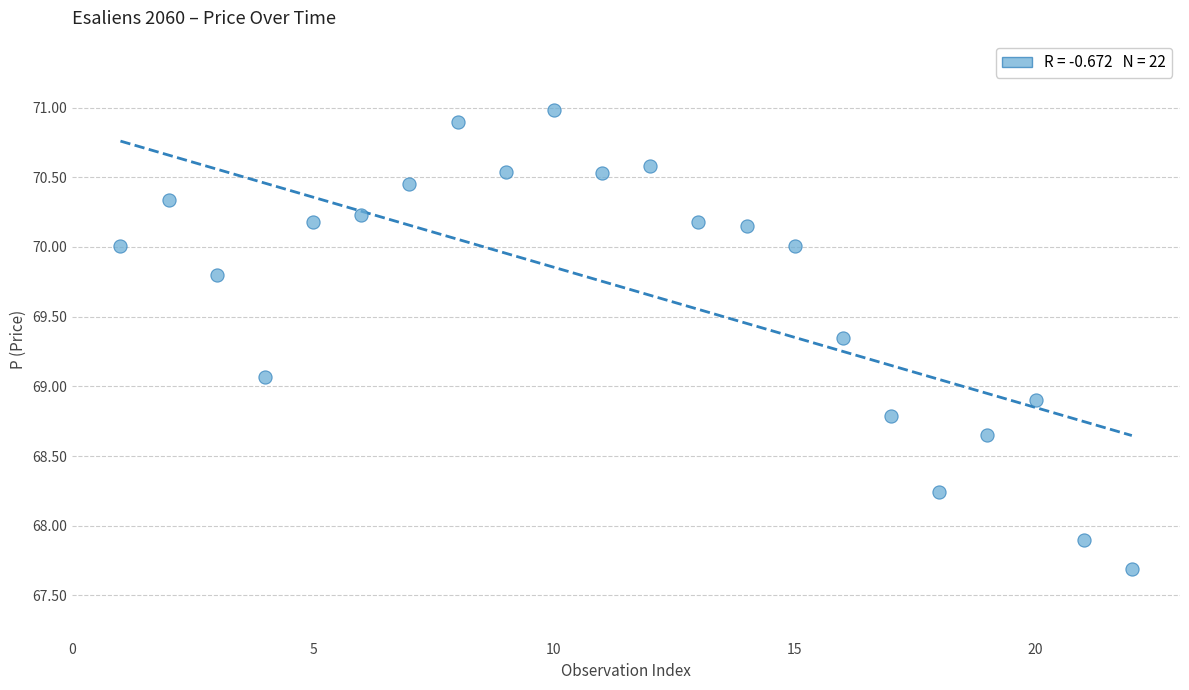

What is the range of Y values (max minus min)?

3.3